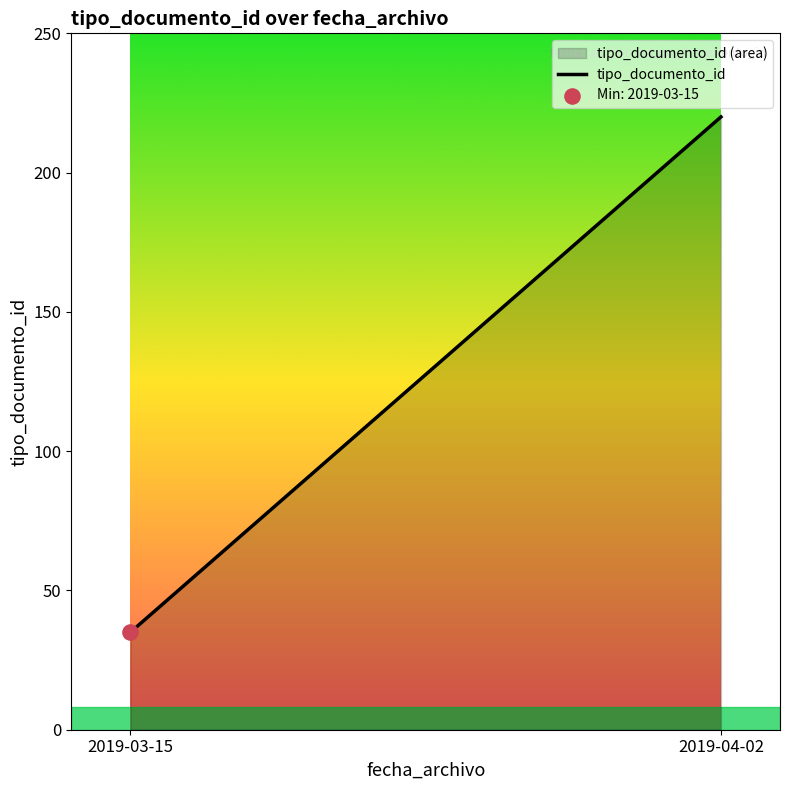

Approximately how many times larger is the value at 2019-03-15 compared to 2019-04-02?

0.2